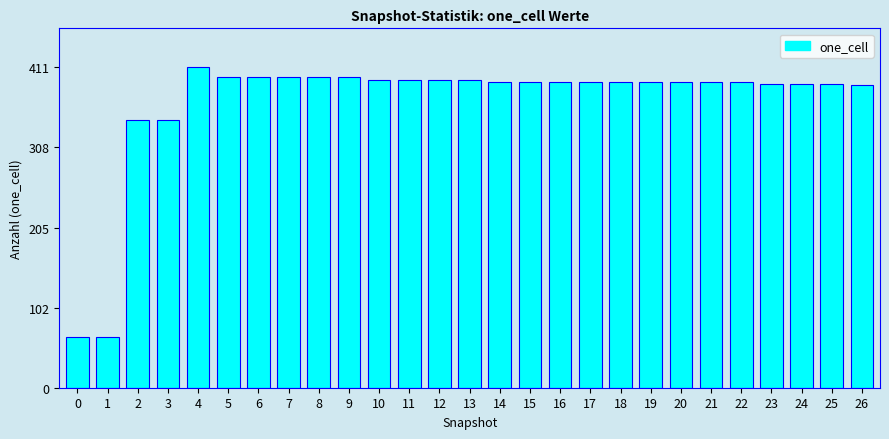

Is it true that the value at 4 is 411?

True